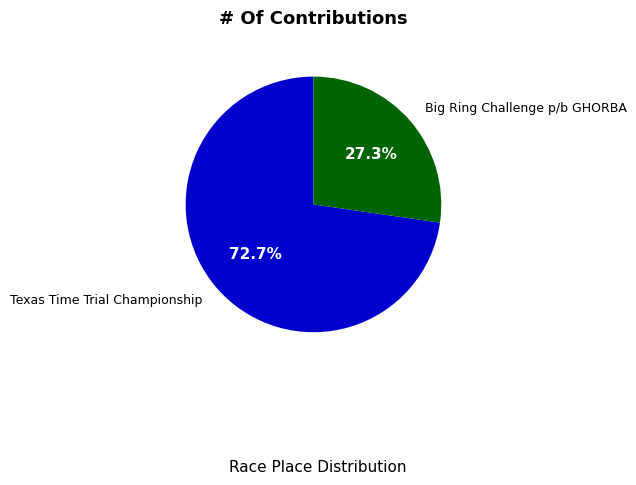

What portion of the pie excludes Big Ring Challenge p/b GHORBA?

72.7%